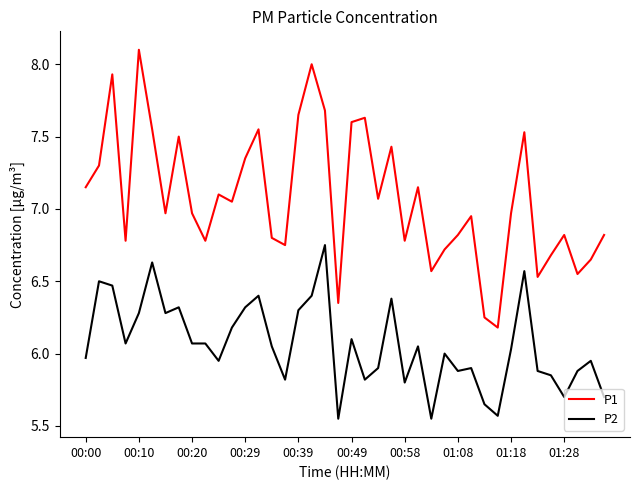

How many distinct data groups are displayed?

2